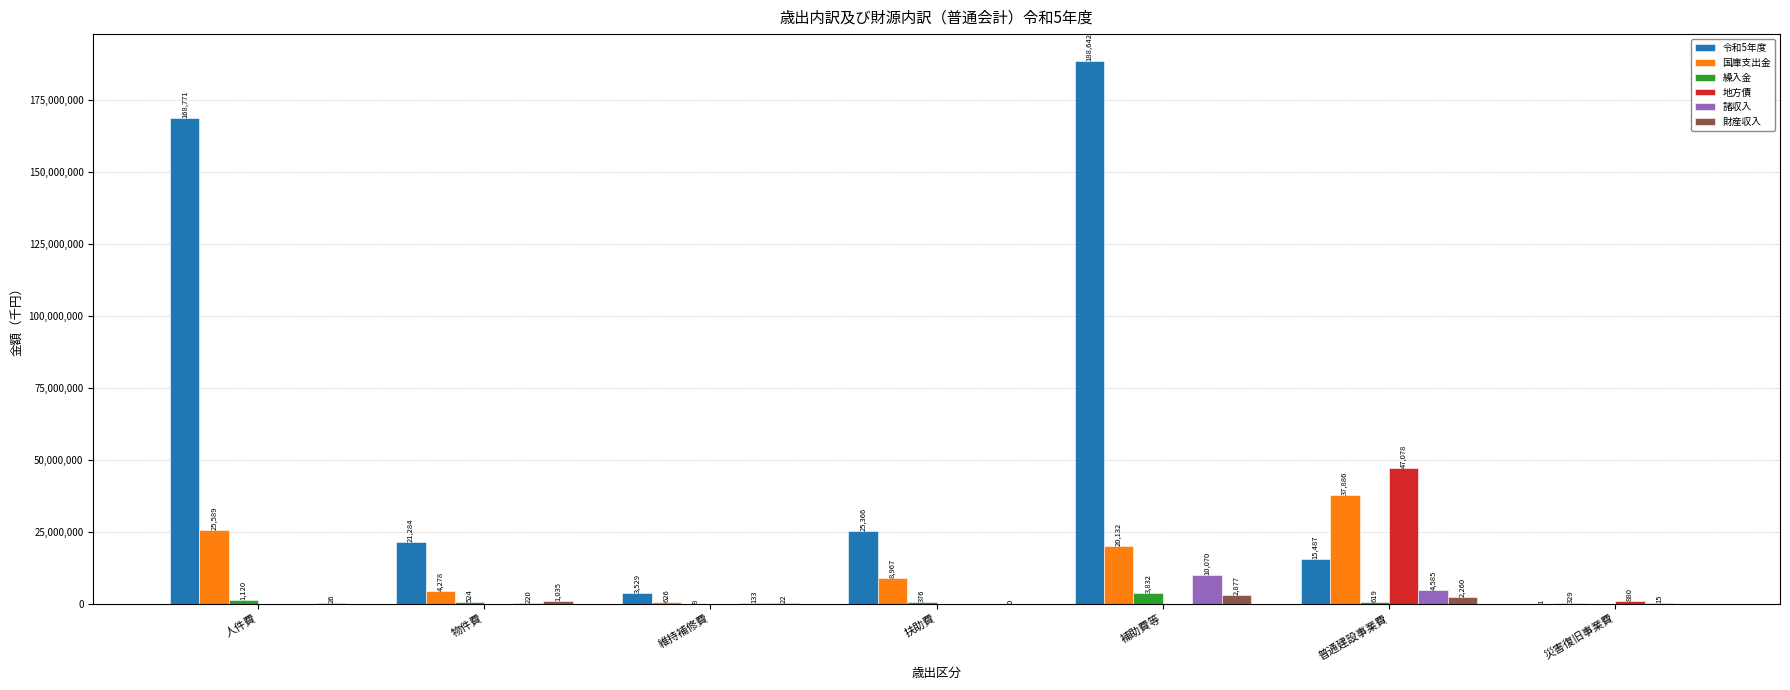

Are the bars horizontal?

No